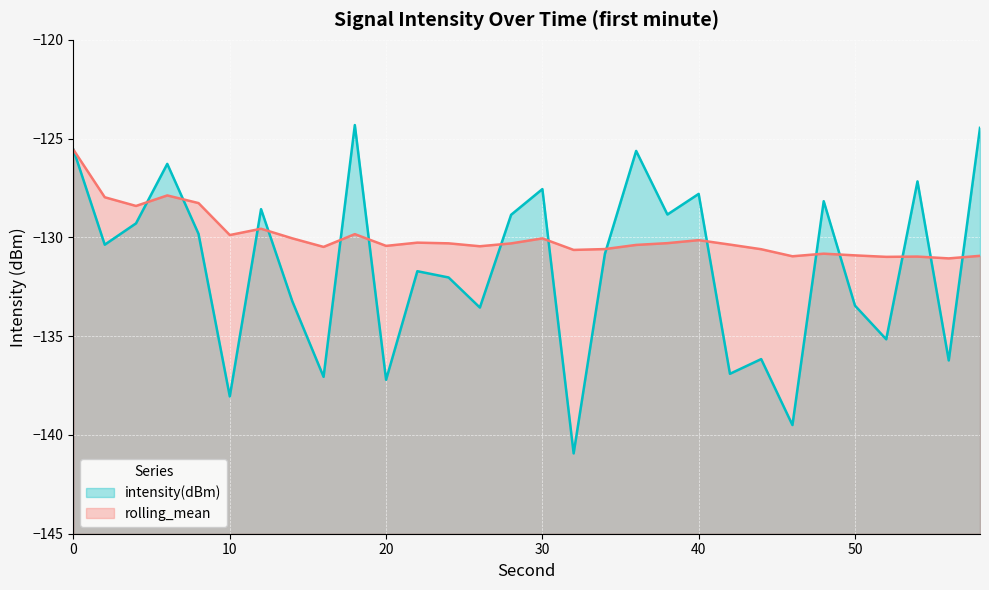

Is it true that intensity(dBm) equals -124.3 at 18?

True